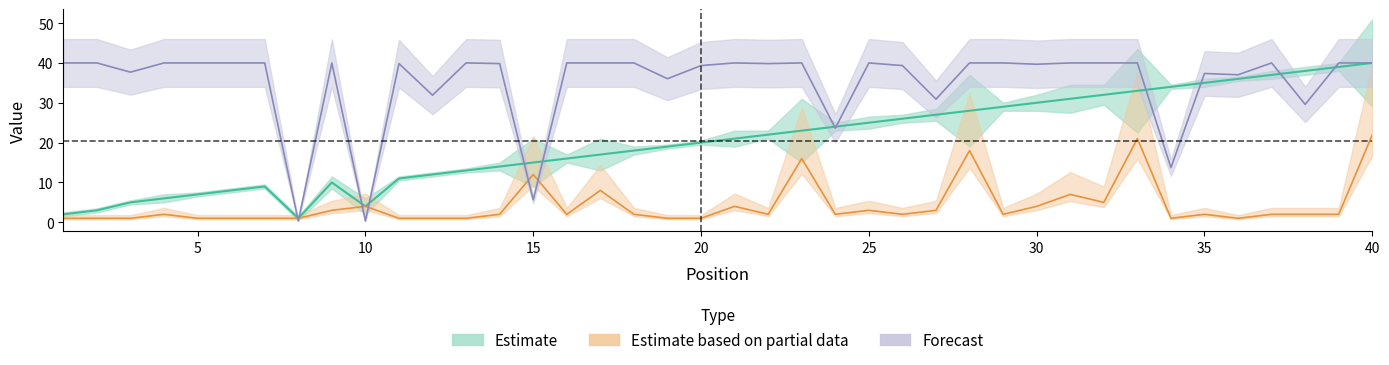

Between which two adjacent categories do Weeks on Chart and Last Week first intersect?

7 and 8